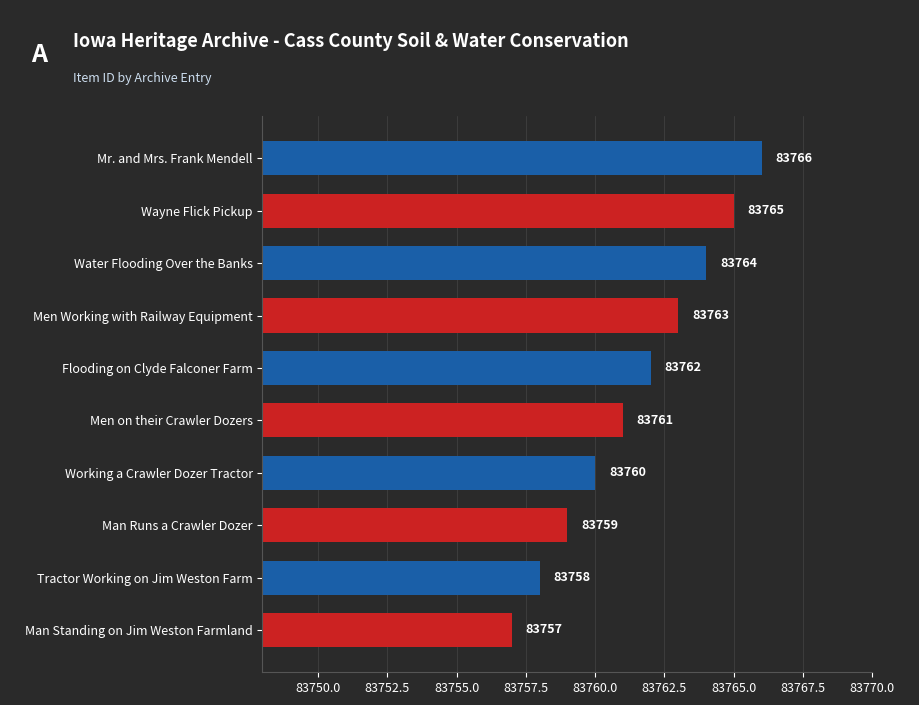

What is the difference between the maximum and minimum values?

9